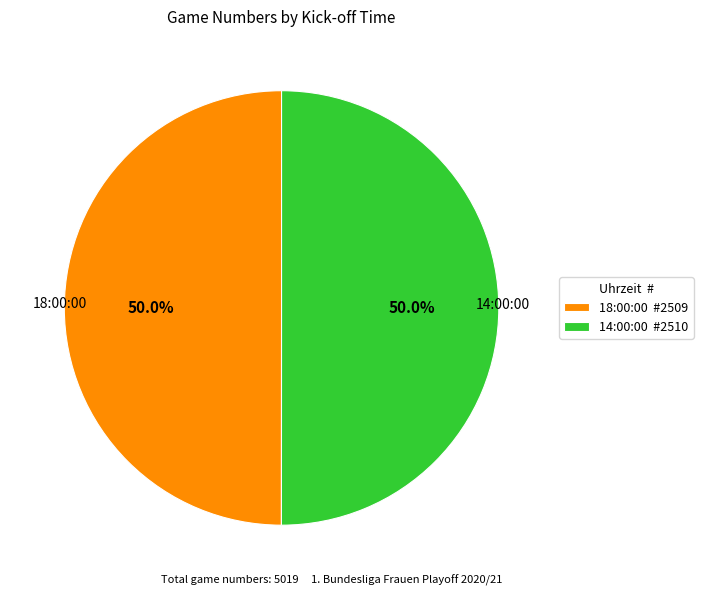

Approximately how many times larger is the value at 14:00:00 #2510 compared to 18:00:00 #2509?

1.0